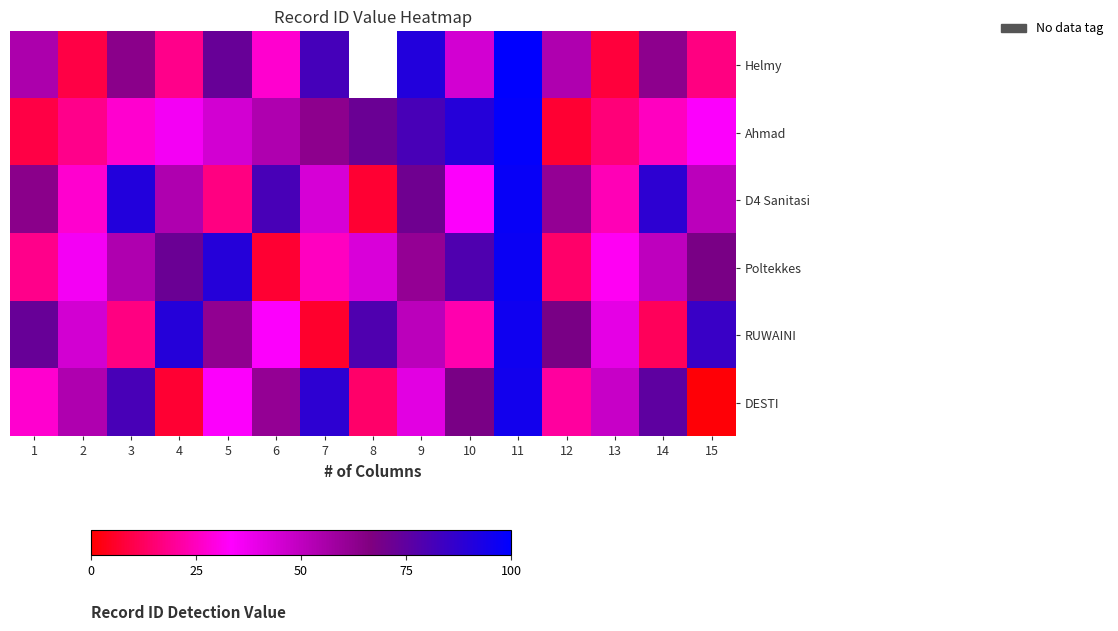

At which category is the sum across all series the highest?

11